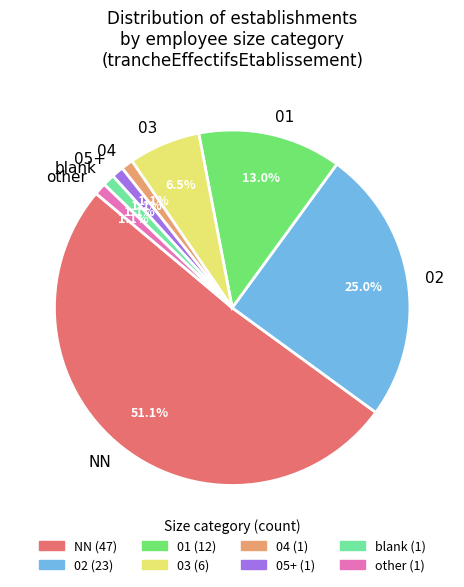

Is it true that 03 is 12% of the pie?

False